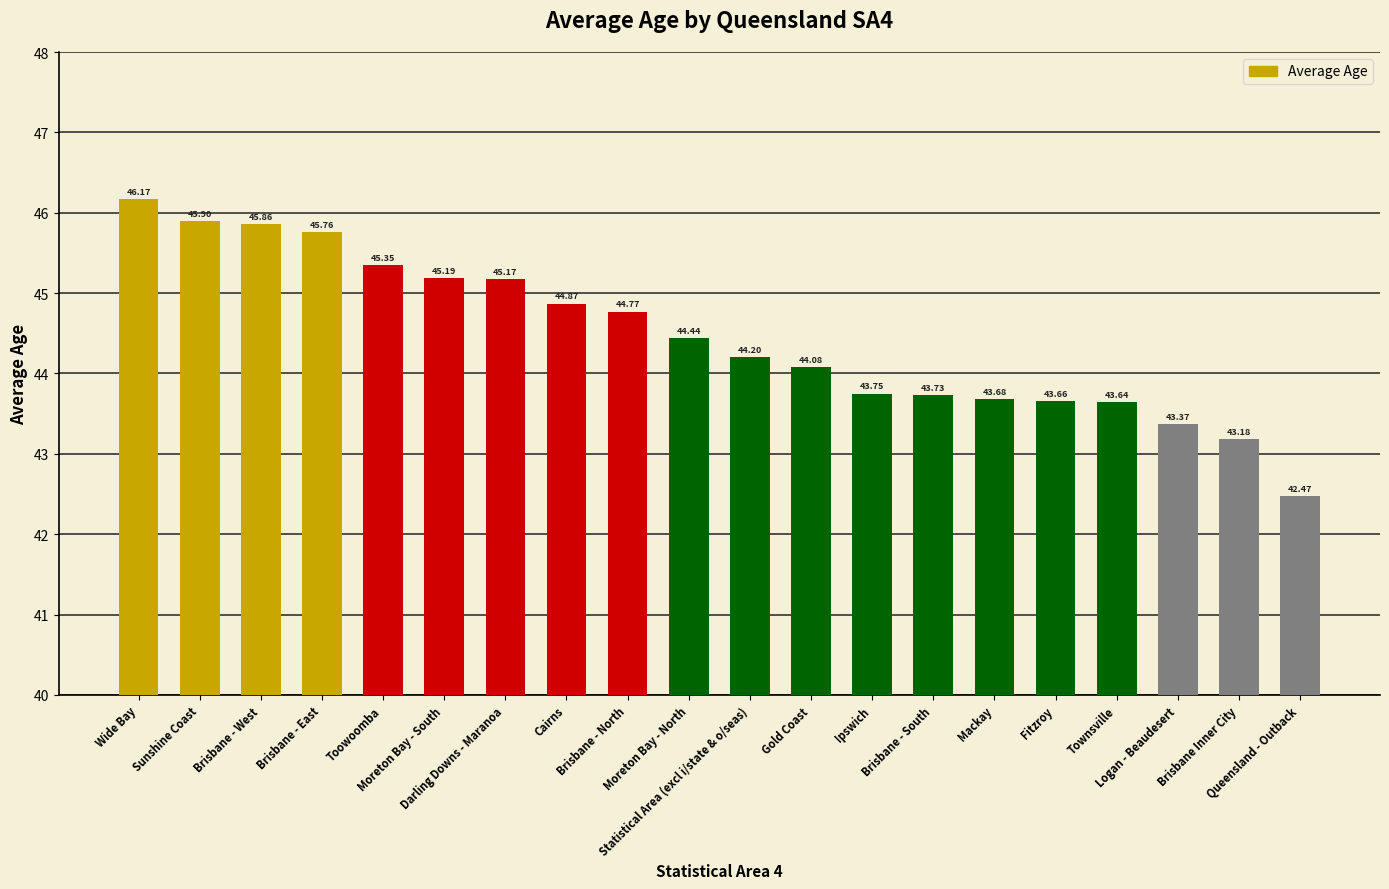

True or false: the data shows 65.7 at Queensland - Outback.

False